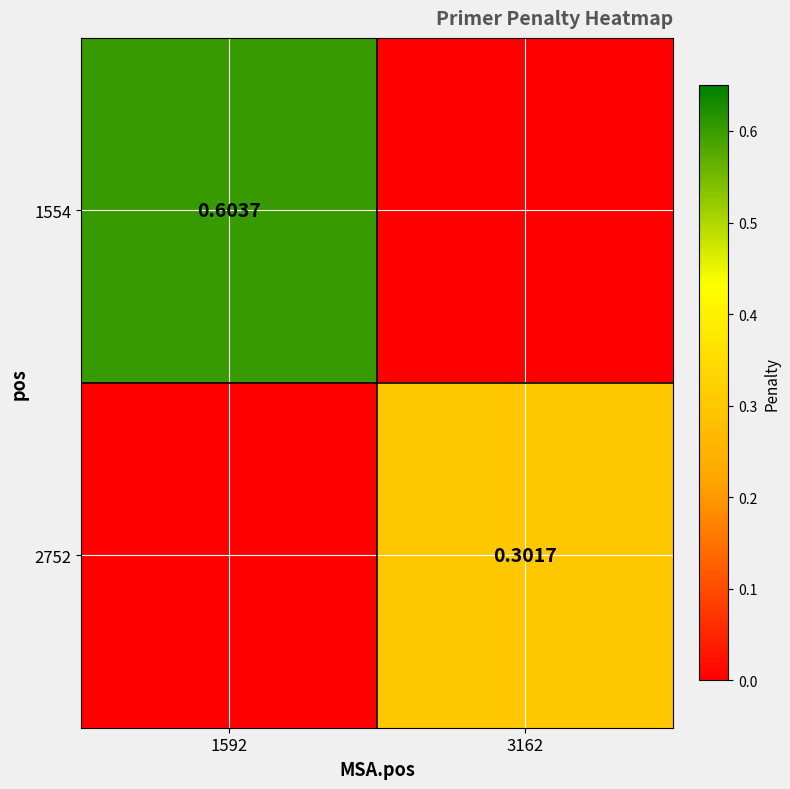

What is the average value of the 1554 series?

0.3